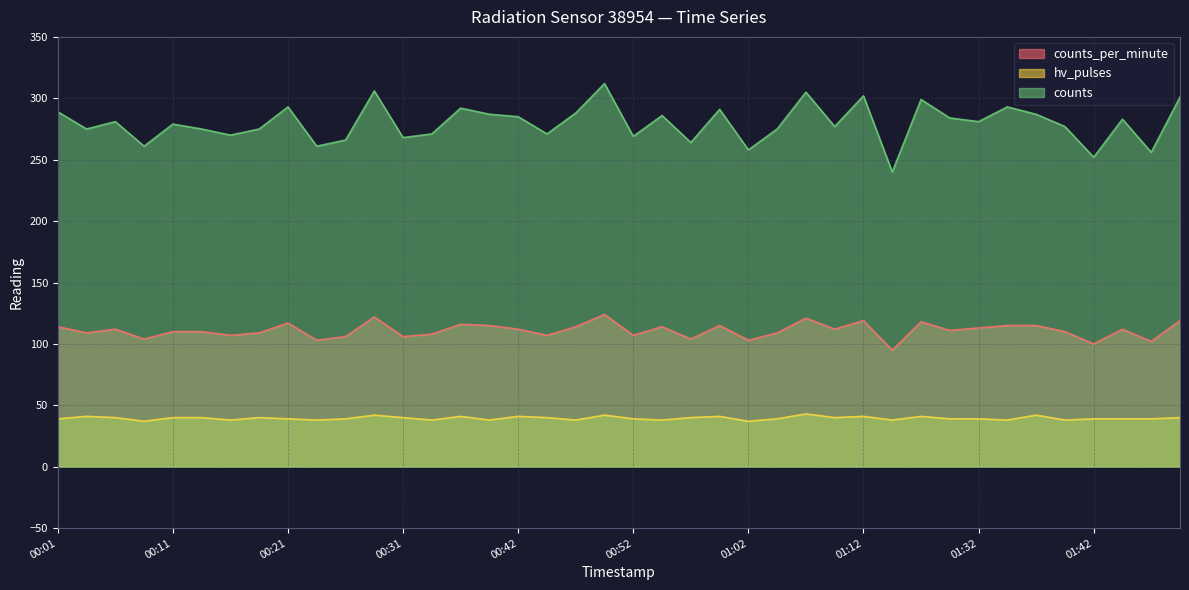

What are all the series names shown in the legend?

counts_per_minute, hv_pulses, counts